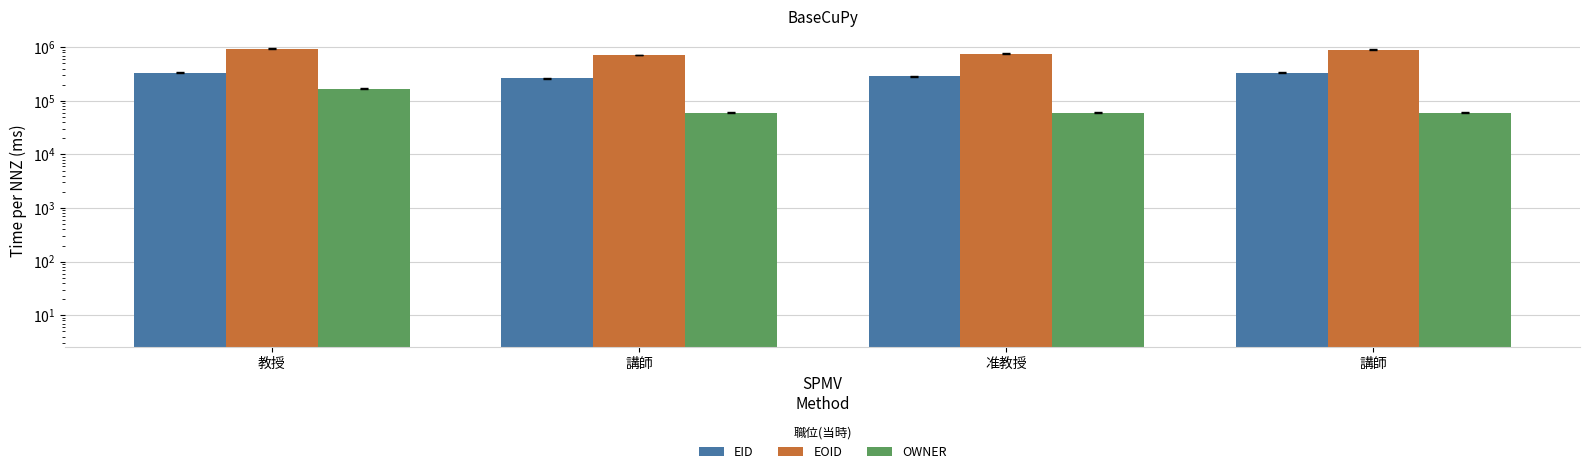

List the labels in order of EOID value, largest first.

教授, 講師, 准教授, 講師